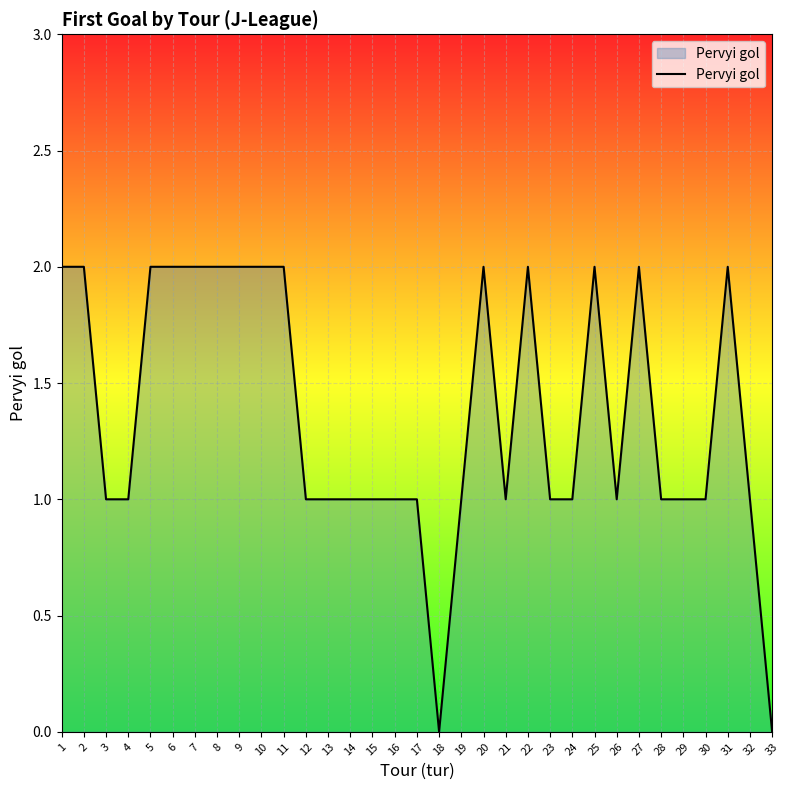

Reading left to right, extract all data points from this chart.

1=2	2=2	3=1	4=1	5=2	6=2	7=2	8=2	9=2	10=2	11=2	12=1	13=1	14=1	15=1	16=1	17=1	18=0	19=1	20=2	21=1	22=2	23=1	24=1	25=2	26=1	27=2	28=1	29=1	30=1	31=2	32=1	33=0